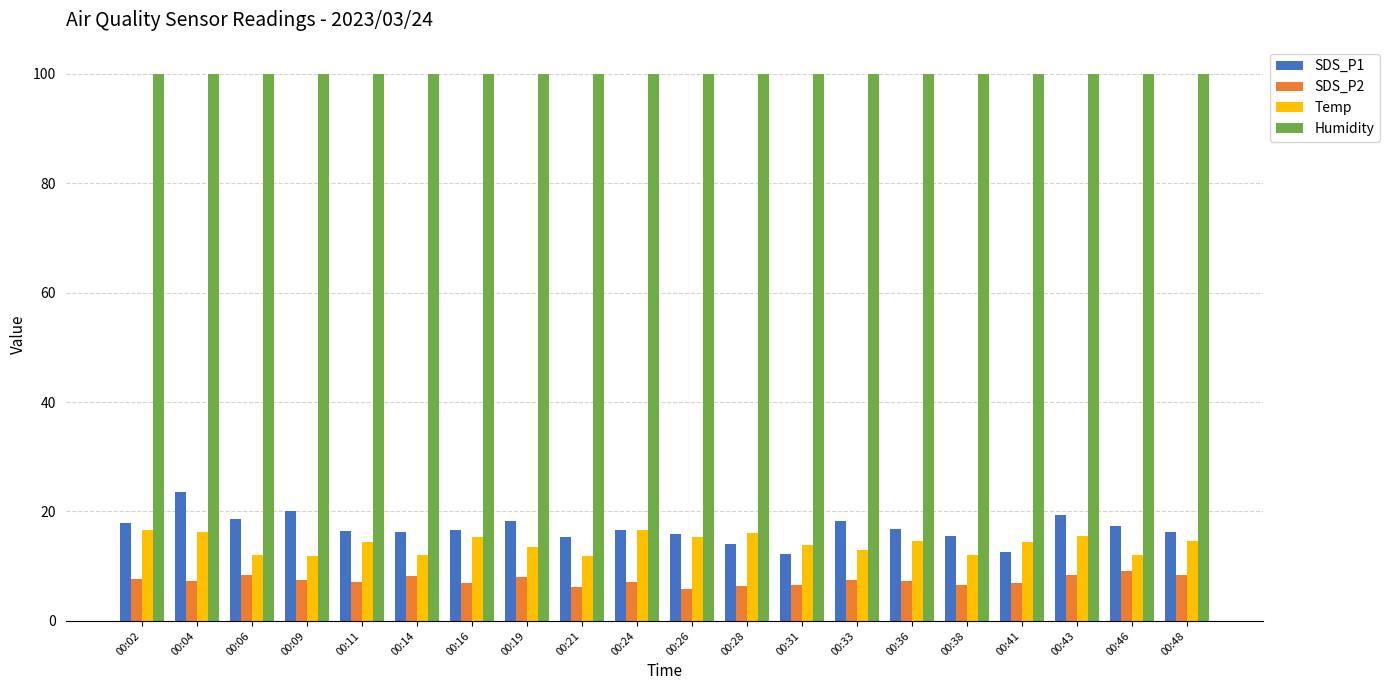

What is the spread (max minus min) of values at 00:41?

93.0